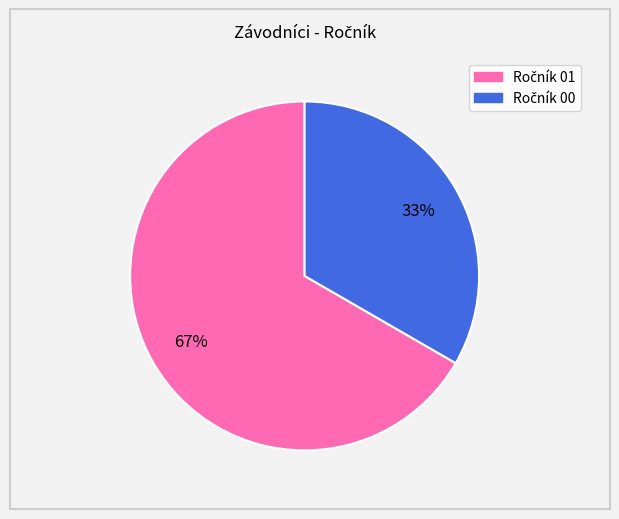

Is there any slice that represents more than half of the pie?

Yes